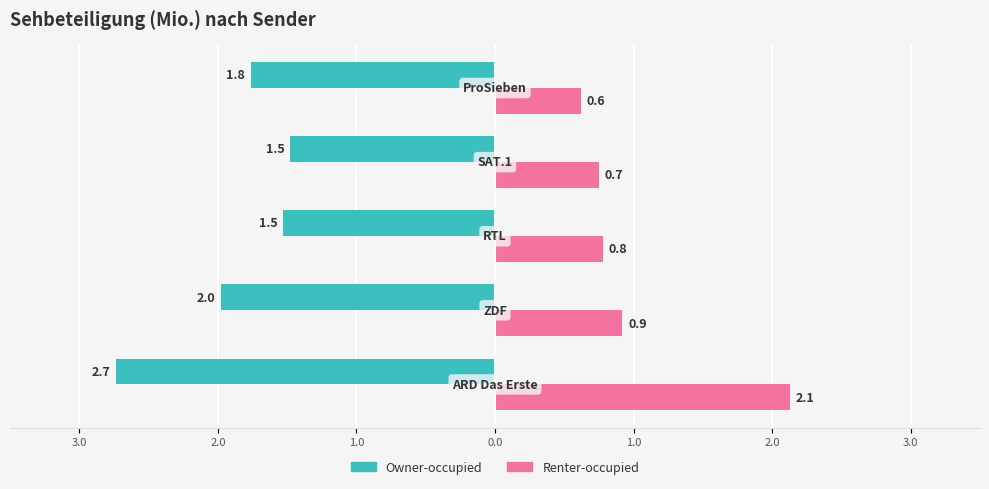

What is the average value of the Owner-occupied series?

-1.9